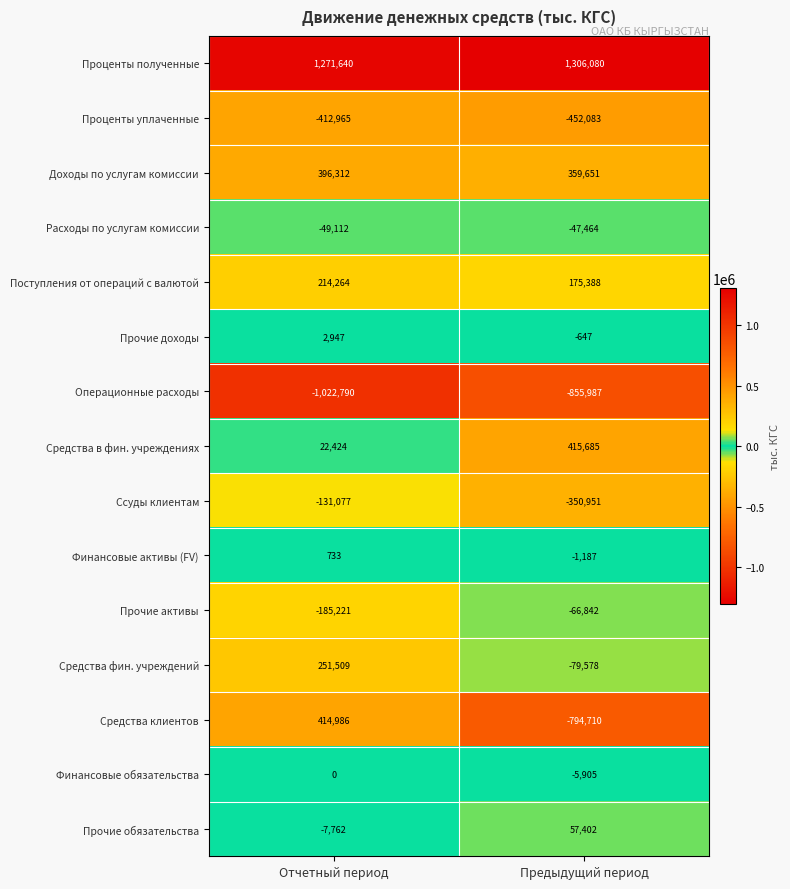

Is it true that Прочие обязательства equals -4849 at Отчетный период?

False